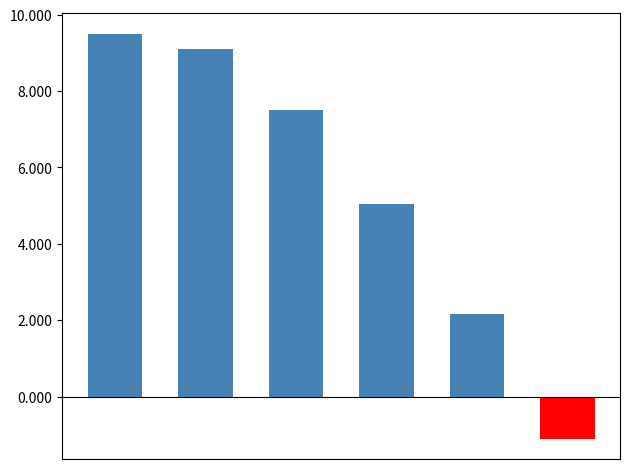

Which category has the lowest value across all series?

5